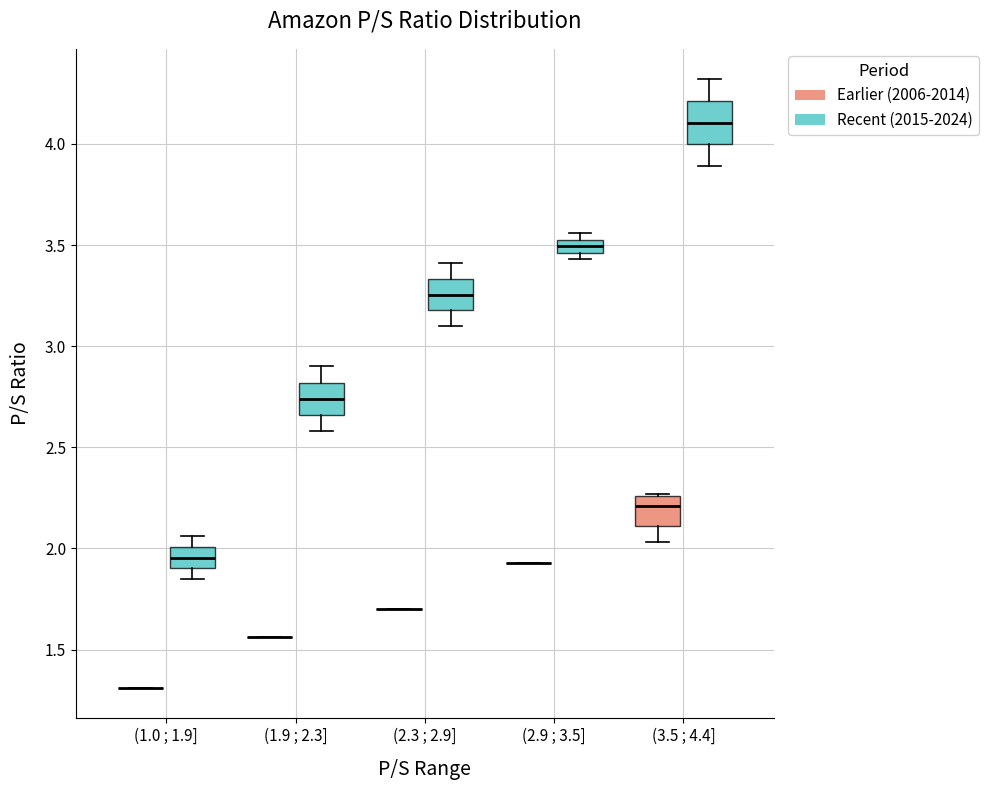

Which box is the tallest, from its lower edge to its upper edge?

(3.5 ; 4.4] (Recent (2015-2024))